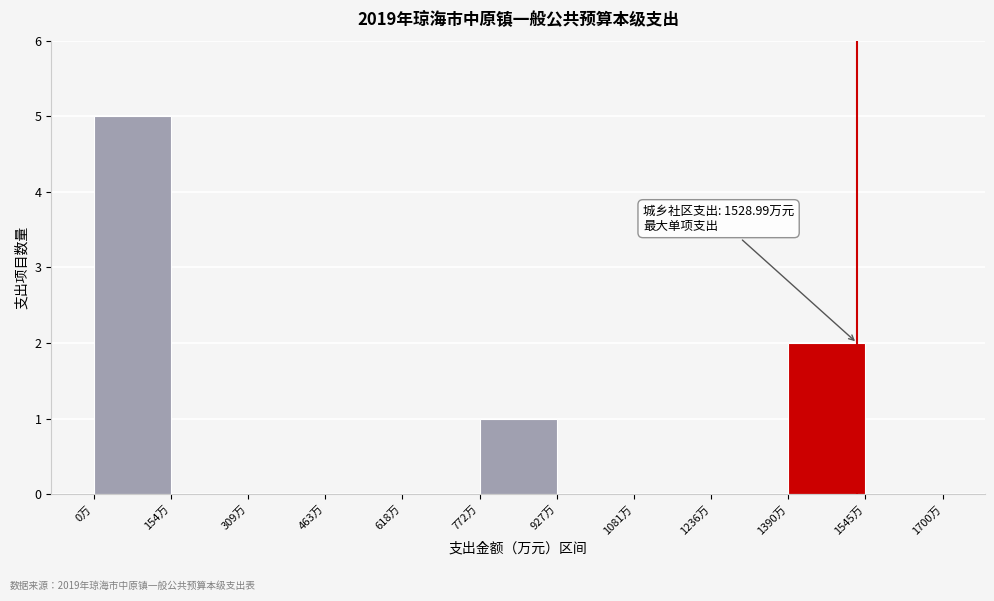

Over which range of the x-axis is the bar tallest?

0 to 160